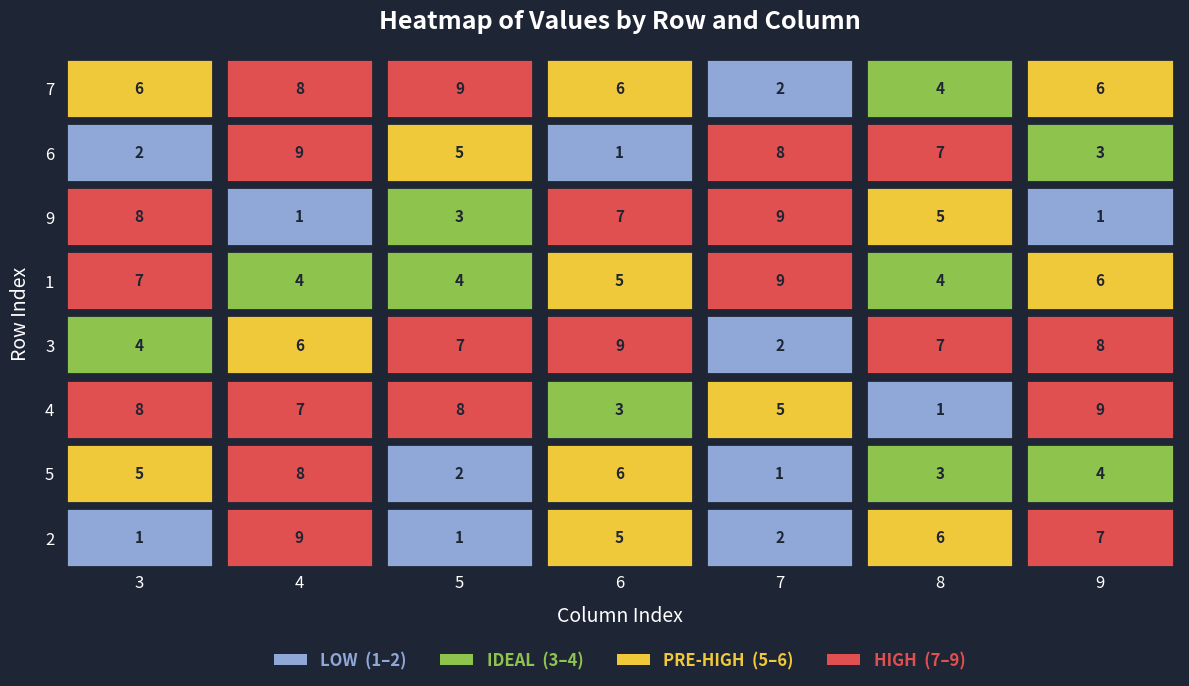

What is the sum of all 3 values?

41